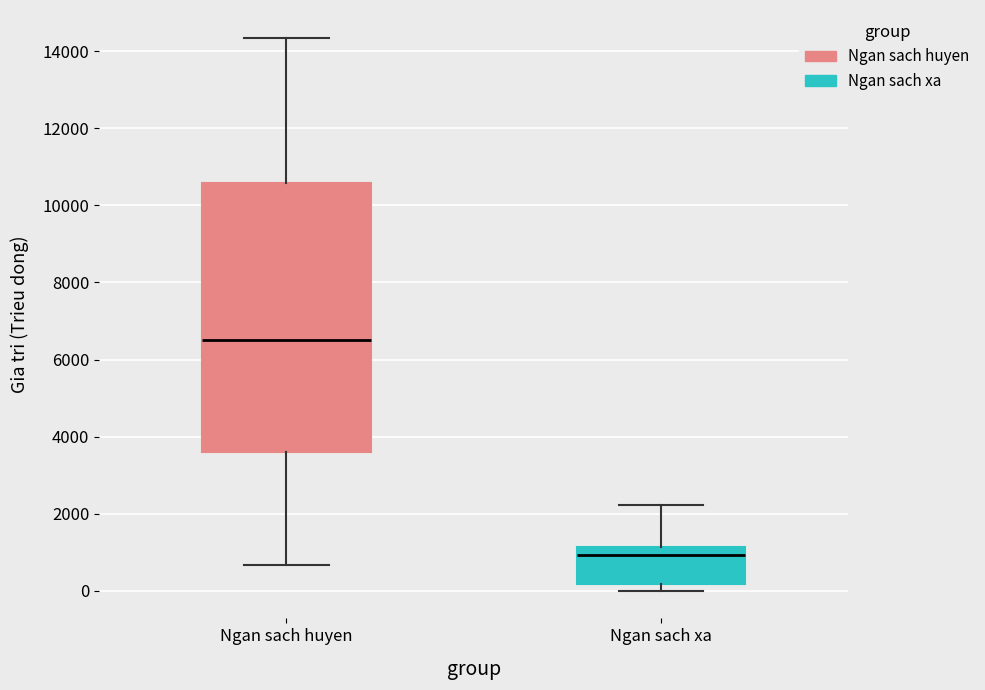

Reading left to right, transcribe this box plot: for each box, give where its median line is, the range the box spans, and where its two whiskers end, as read against the y-axis. The values are not printed on the chart, so give them approximately, as read against the axis.

Ngan sach huyen: median 6600, box 3600 to 10600, whiskers 600 to 14400
Ngan sach xa: median 1000, box 200 to 1200, whiskers 0 to 2200